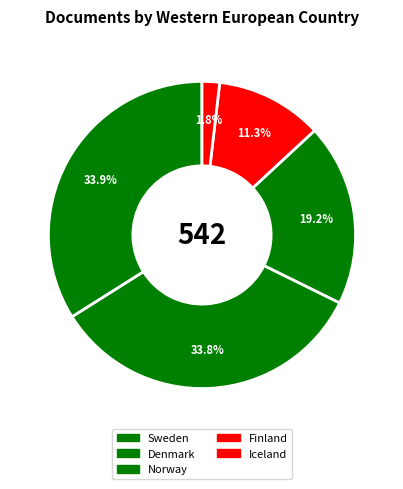

Between Iceland and Denmark, which is larger?

Denmark